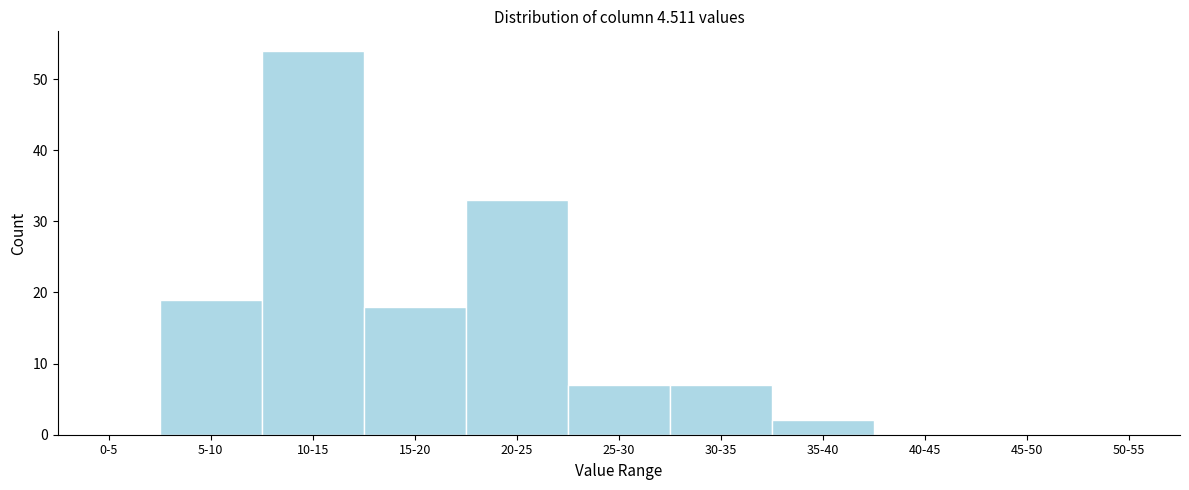

What is the change in value from 10-15 to 50-55?

-54